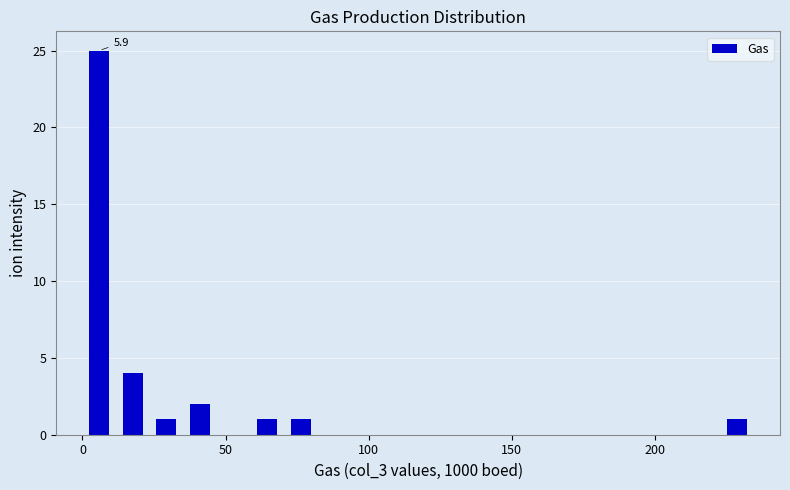

Read against the x-axis, roughly where is the centre of the tallest bar?

5